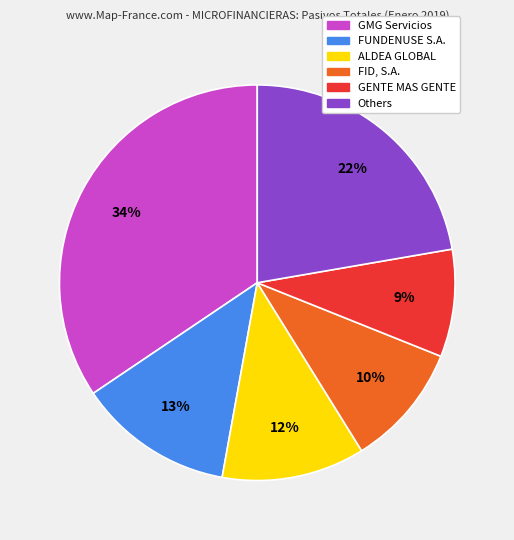

Is there a majority slice in this chart?

No